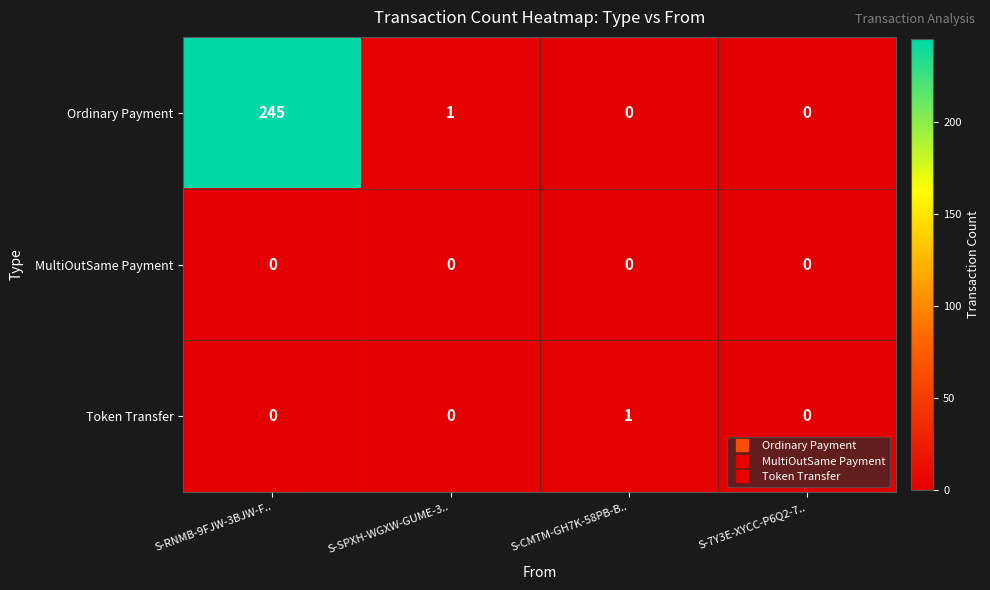

Rank the series by their maximum value, from lowest to highest.

MultiOutSame Payment, Token Transfer, Ordinary Payment